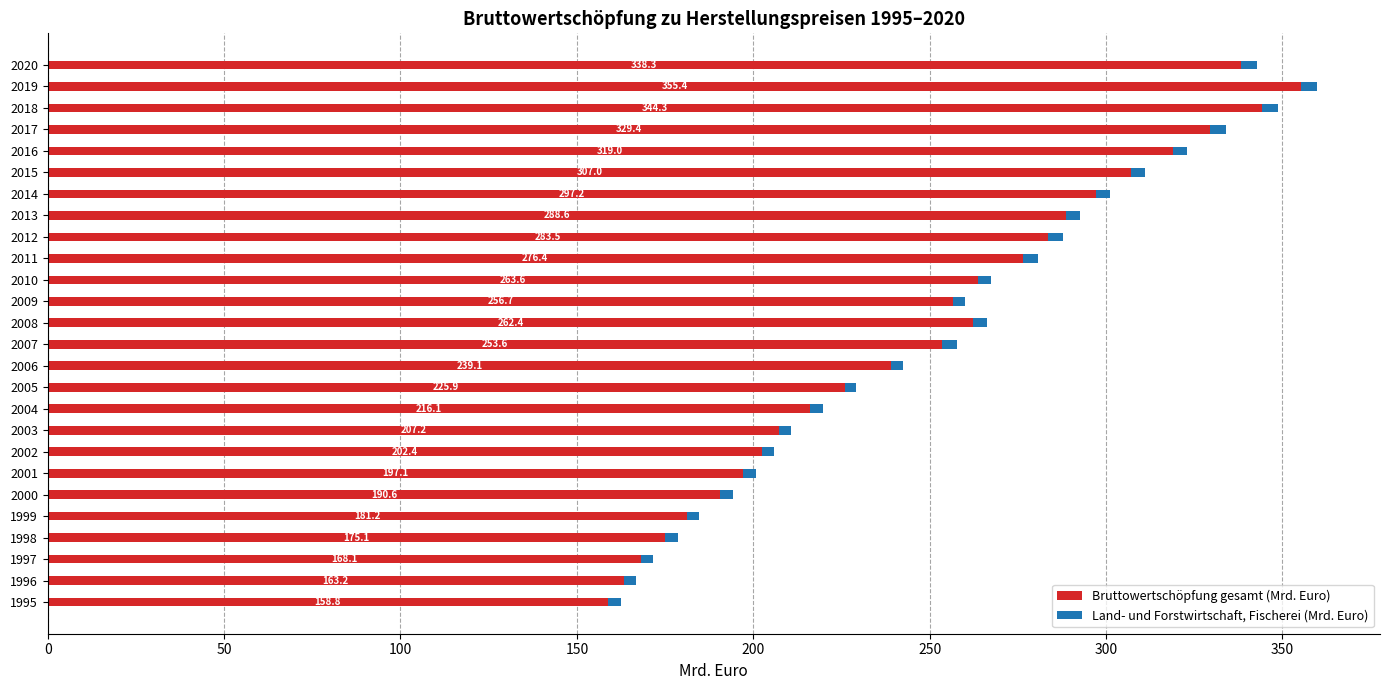

At which label is Bruttowertschöpfung gesamt (Mrd. Euro) closest to 257?

2009